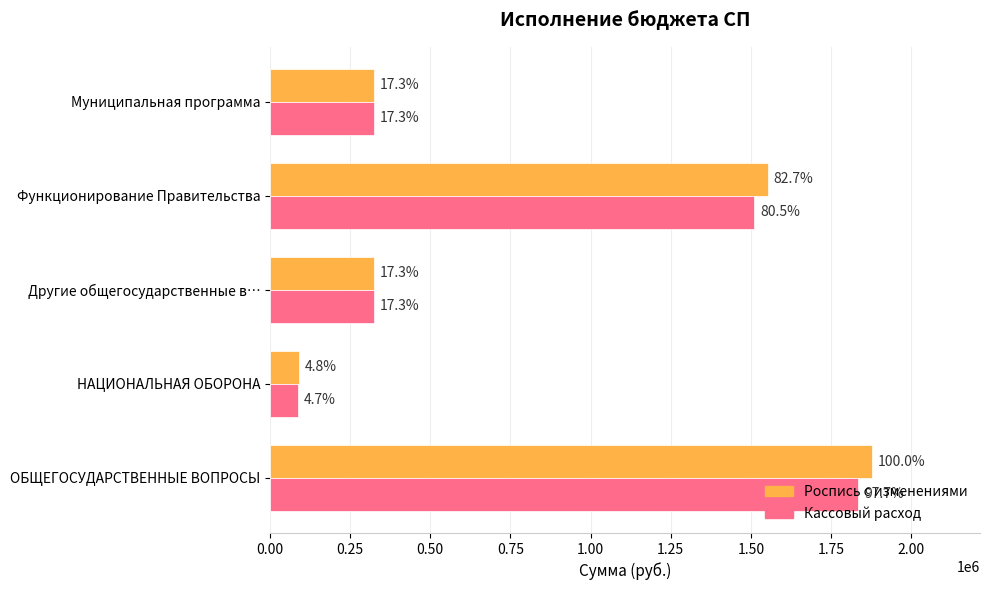

What is the average value of the Роспись с изменениями series?

833506.0